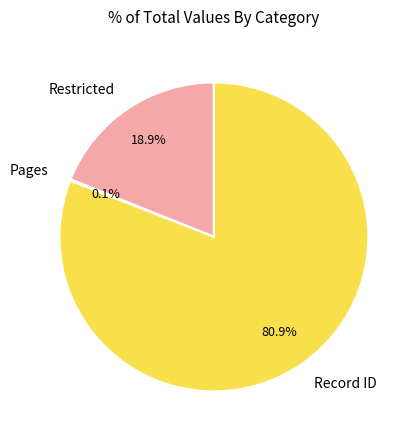

What portion of the pie excludes Restricted?

81.1%